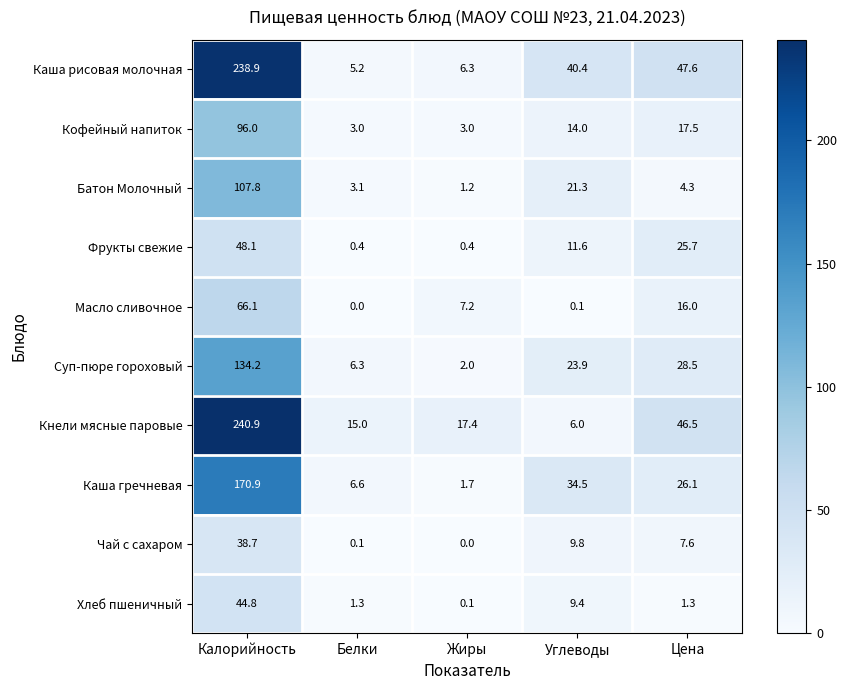

What is the difference between the maximum and minimum values in the Масло сливочное series?

66.1